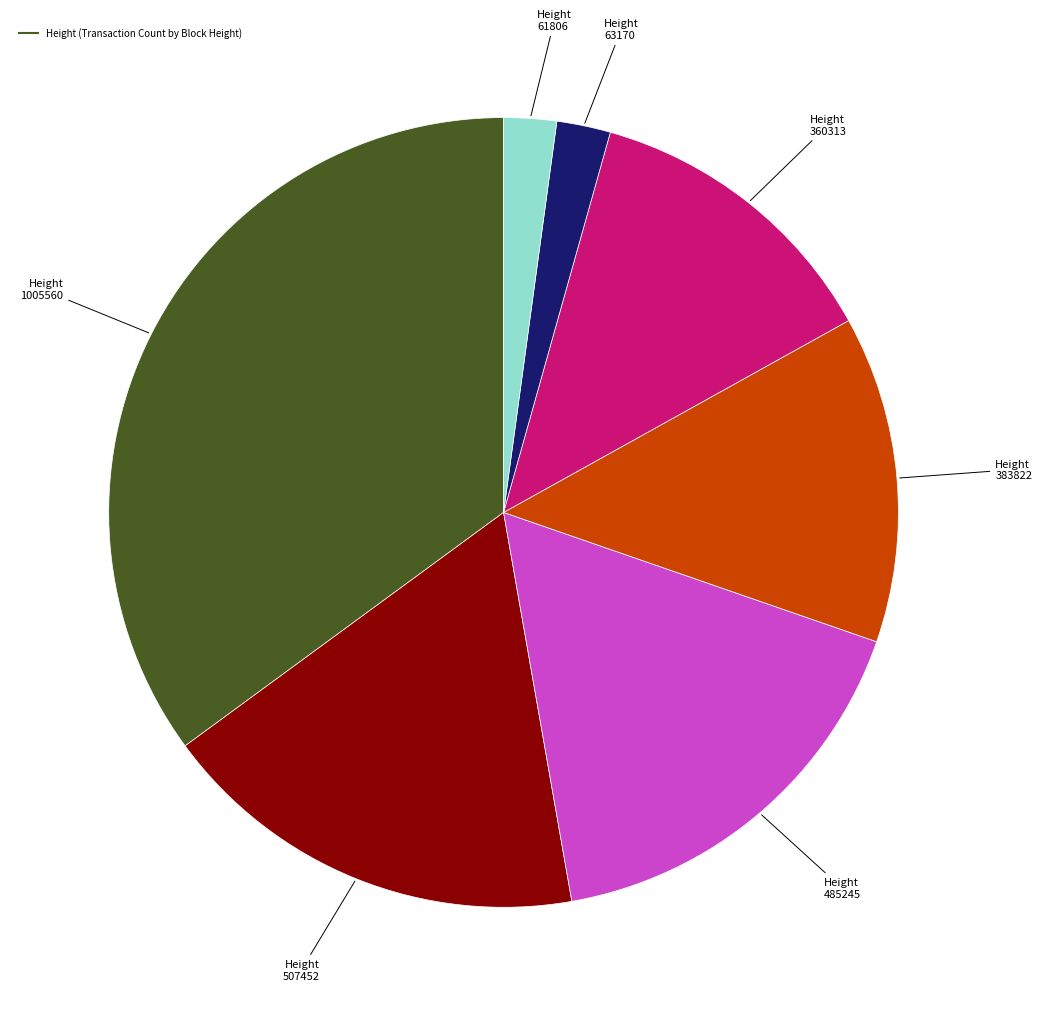

Is there a majority slice in this chart?

No